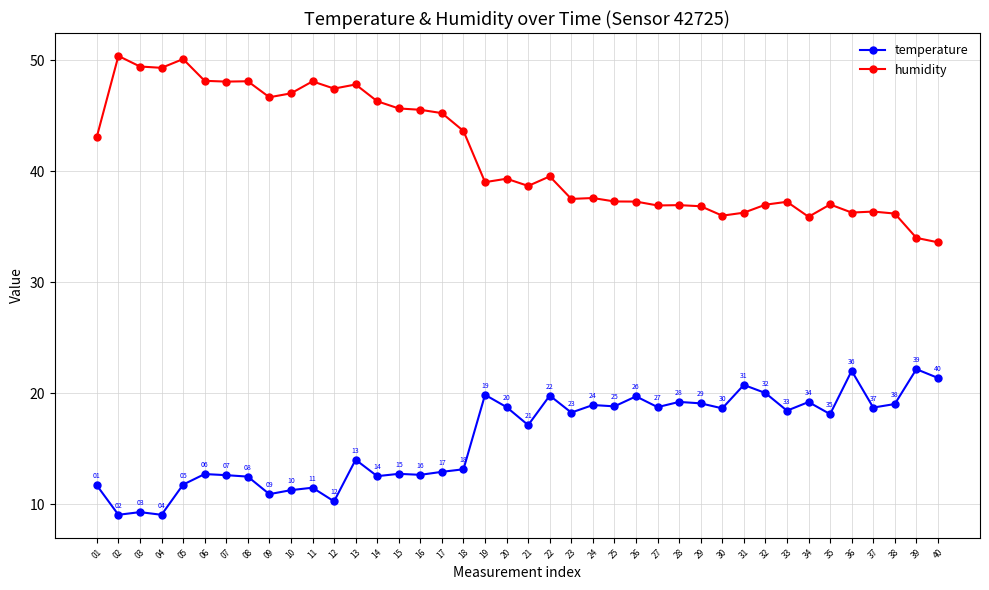

List the series in order of their overall mean, highest first.

humidity, temperature